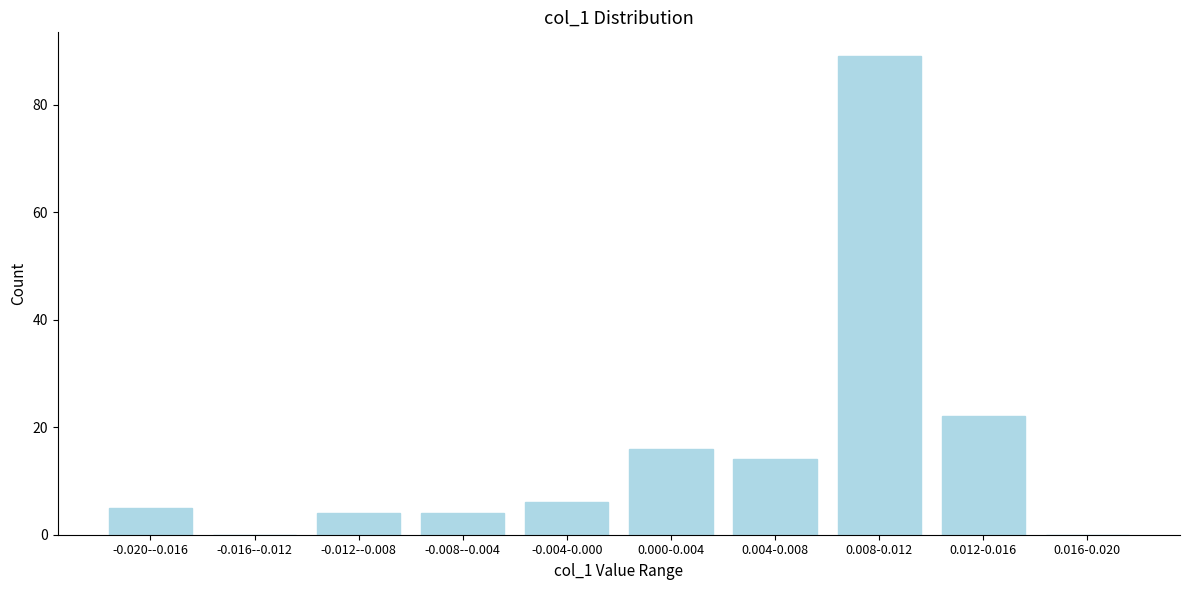

Reading left to right, extract all data points from this chart.

-0.020--0.016=5	-0.016--0.012=0	-0.012--0.008=4	-0.008--0.004=4	-0.004-0.000=6	0.000-0.004=16	0.004-0.008=14	0.008-0.012=89	0.012-0.016=22	0.016-0.020=0